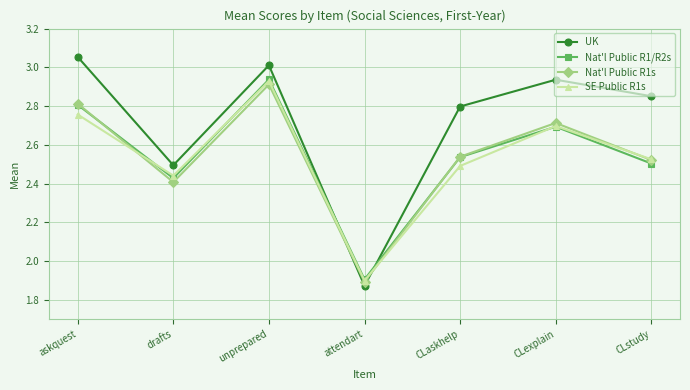

What is the spread (max minus min) of values at CLexplain?

0.2